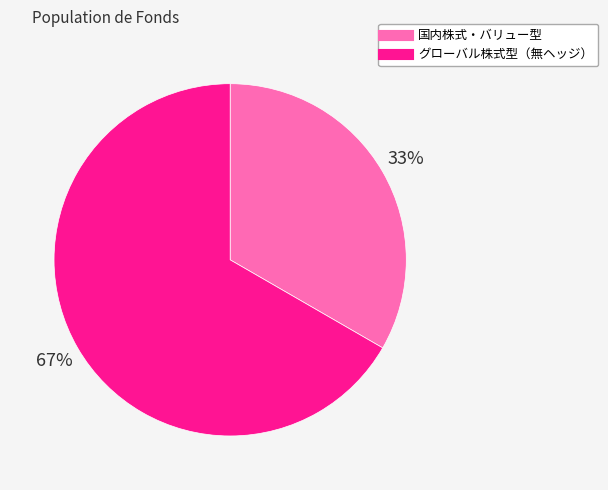

Which category has the smallest portion of the pie?

国内株式・バリュー型